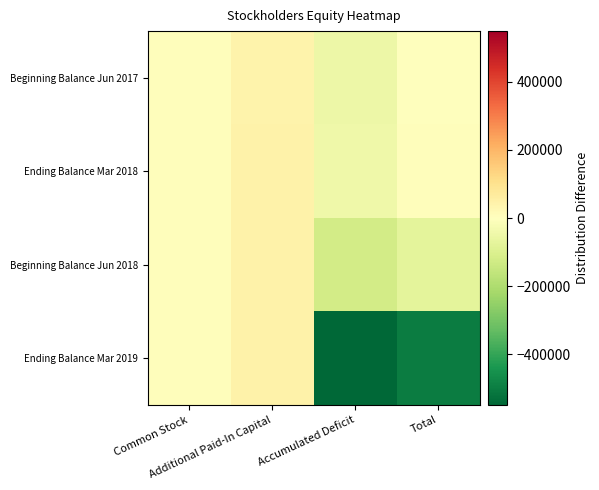

Reading left to right, transcribe all the data shown in this chart.

Beginning Balance Jun 2017: Common Stock=5080	Additional Paid-In Capital=42120	Accumulated Deficit=-50394	Total=-3194
Ending Balance Mar 2018: Common Stock=5080	Additional Paid-In Capital=45851	Accumulated Deficit=-44287	Total=6644
Beginning Balance Jun 2018: Common Stock=5080	Additional Paid-In Capital=45851	Accumulated Deficit=-122725	Total=-75565
Ending Balance Mar 2019: Common Stock=5080	Additional Paid-In Capital=45851	Accumulated Deficit=-548732	Total=-501572